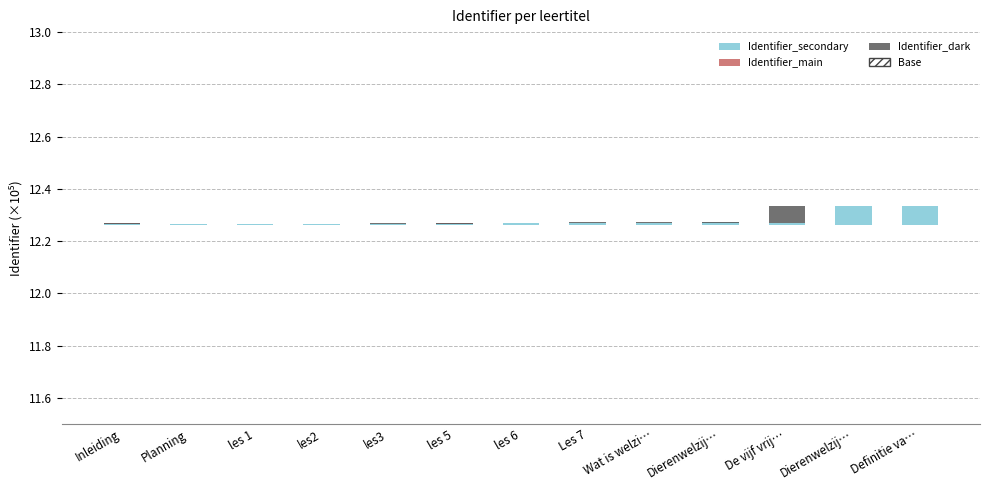

Rank the categories by Identifier_main value from highest to lowest.

Inleiding, Dierenwelzij…, De vijf vrij…, Dierenwelzij…, Definitie va…, les2, les3, les 6, Les 7, Planning, les 1, les 5, Wat is welzi…